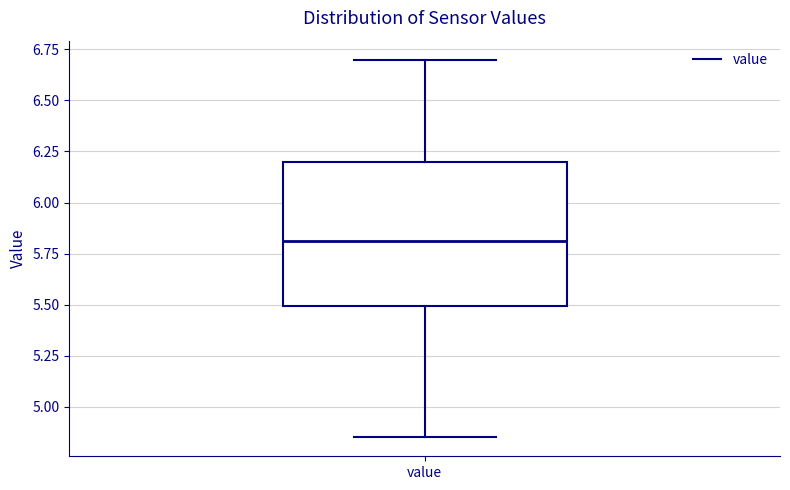

Read this box plot against the y-axis: the position of the median line, the range covered by the box, and the ends of both whiskers. The values are not printed on the chart, so give them approximately, as read against the axis.

median 5.80, box 5.50 to 6.20, whiskers 4.85 to 6.70